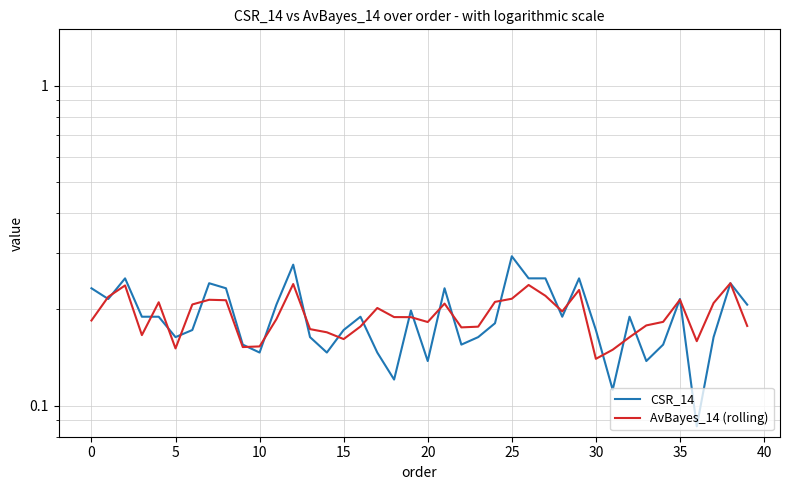

Is this an area chart (filled region under the line)?

No